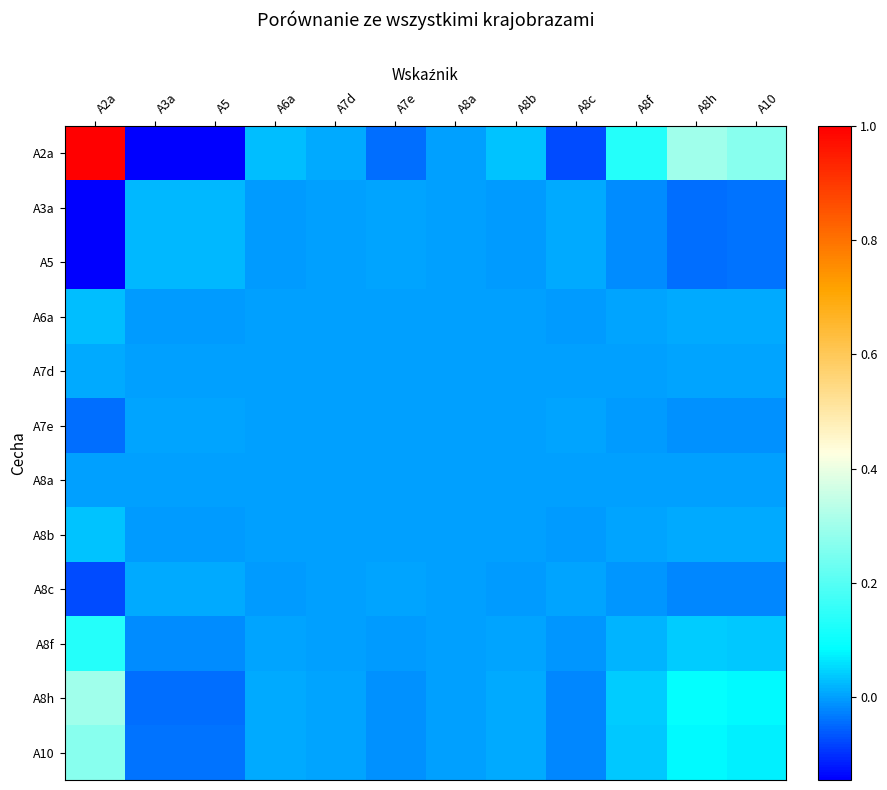

Rank the series at A8h from lowest to highest value.

A5, A3a, A8c, A7e, A8a, A7d, A6a, A8b, A8f, A10, A8h, A2a